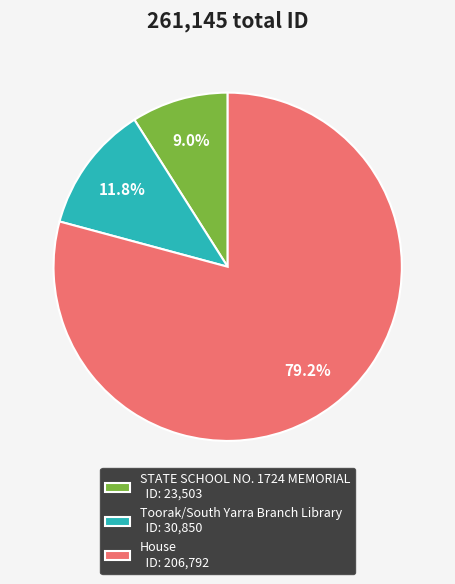

Approximately how many times larger is the value at House compared to Toorak/South Yarra Branch Library?

6.7